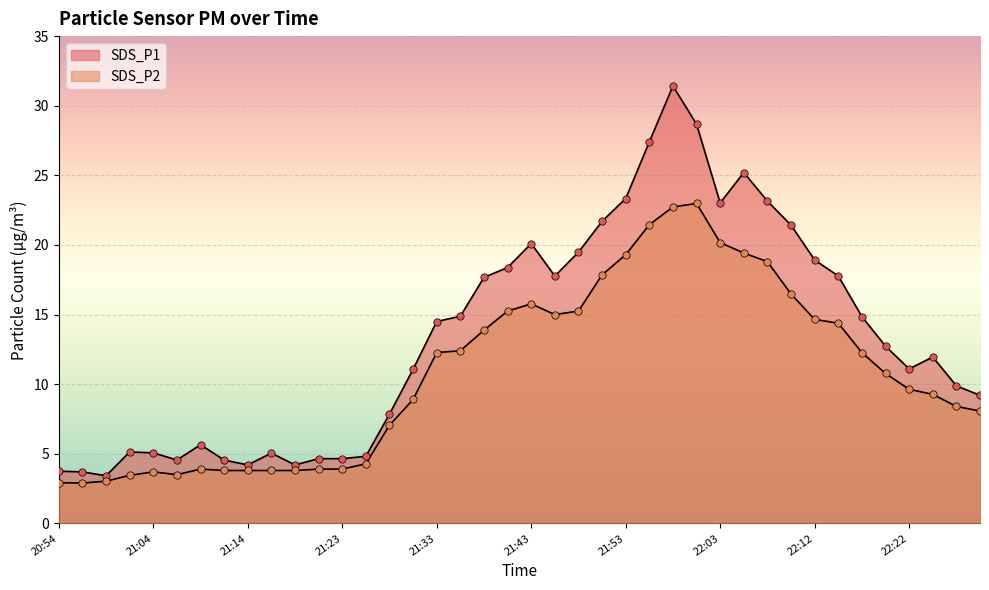

Is the value of SDS_P2 at 22:22 greater than the value of SDS_P1 at 21:21?

Yes